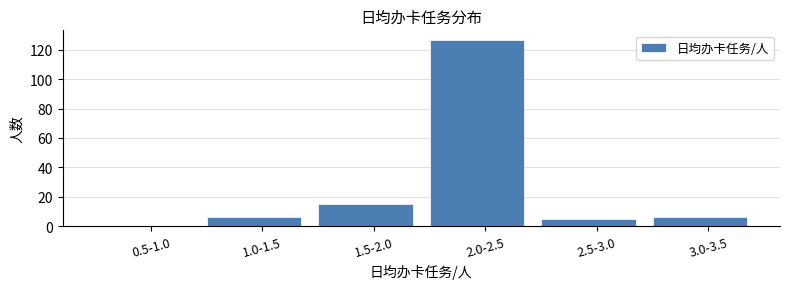

Reading left to right, list all the values displayed in this chart.

0.5-1.0=0	1.0-1.5=6	1.5-2.0=15	2.0-2.5=127	2.5-3.0=5	3.0-3.5=6